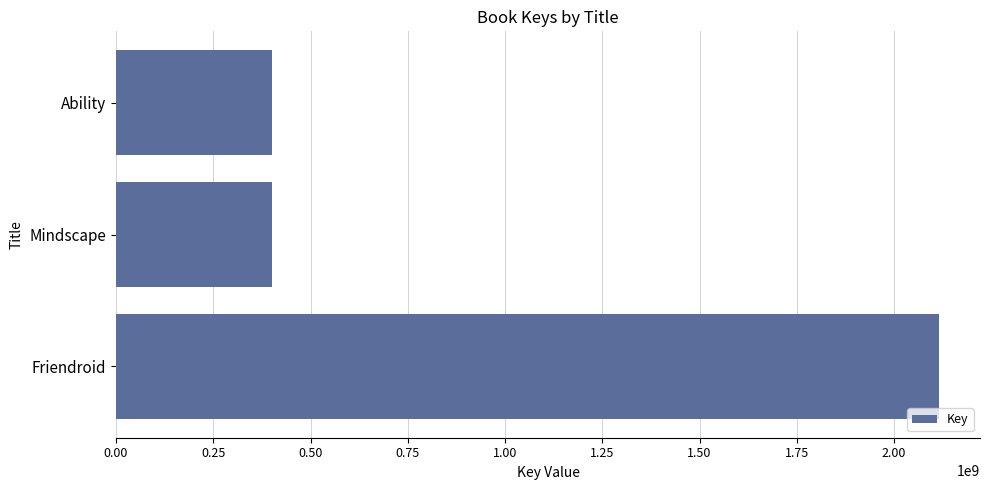

How many distinct data groups are displayed?

1